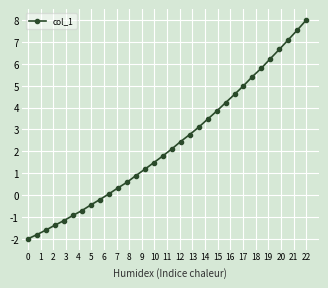

What is the value of the 18th point from the left?

2.4